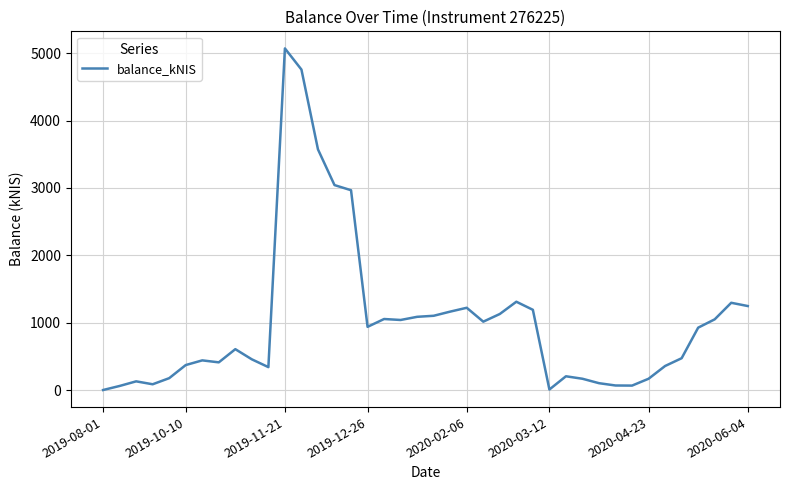

What is the difference between the maximum and minimum values?

5071.4